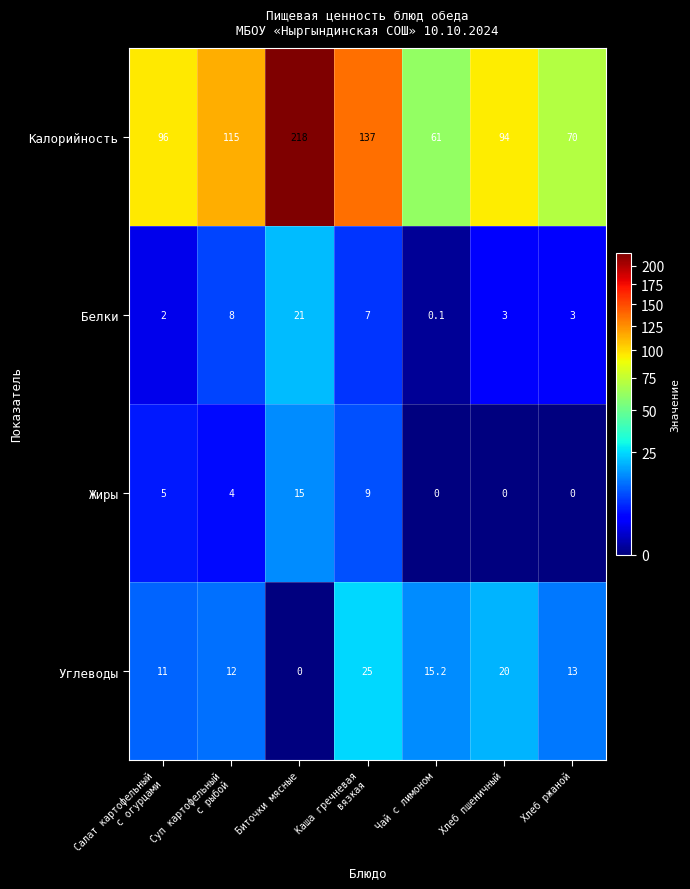

Is it true that Белки equals 3.0 at Хлеб ржаной?

True